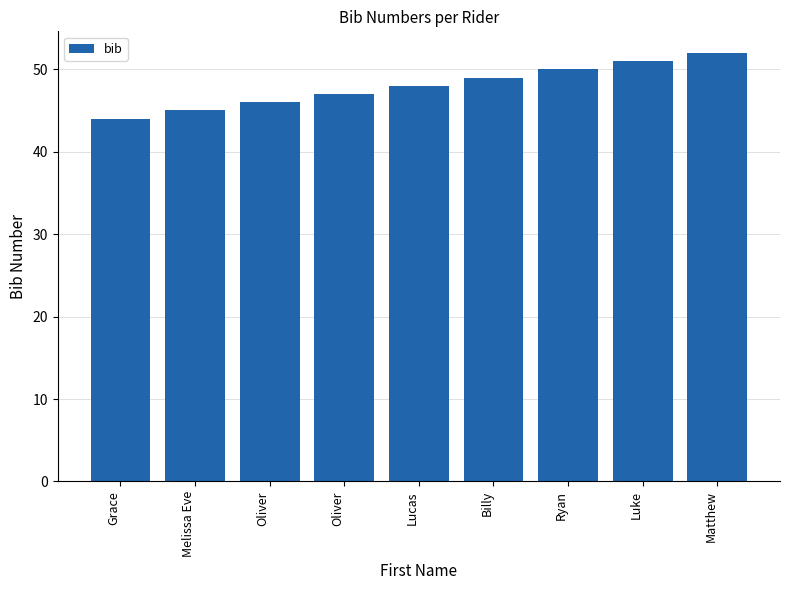

How many bars are there in total?

9